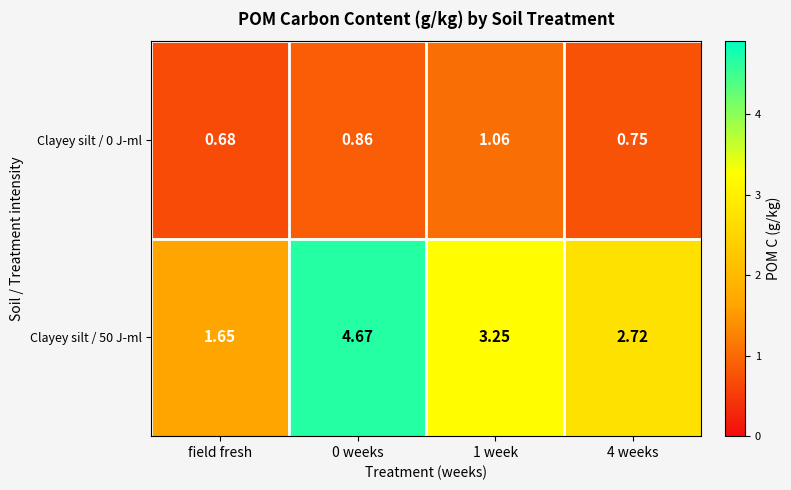

Where is Clayey silt / 0 J-ml nearest to the value 0?

field fresh